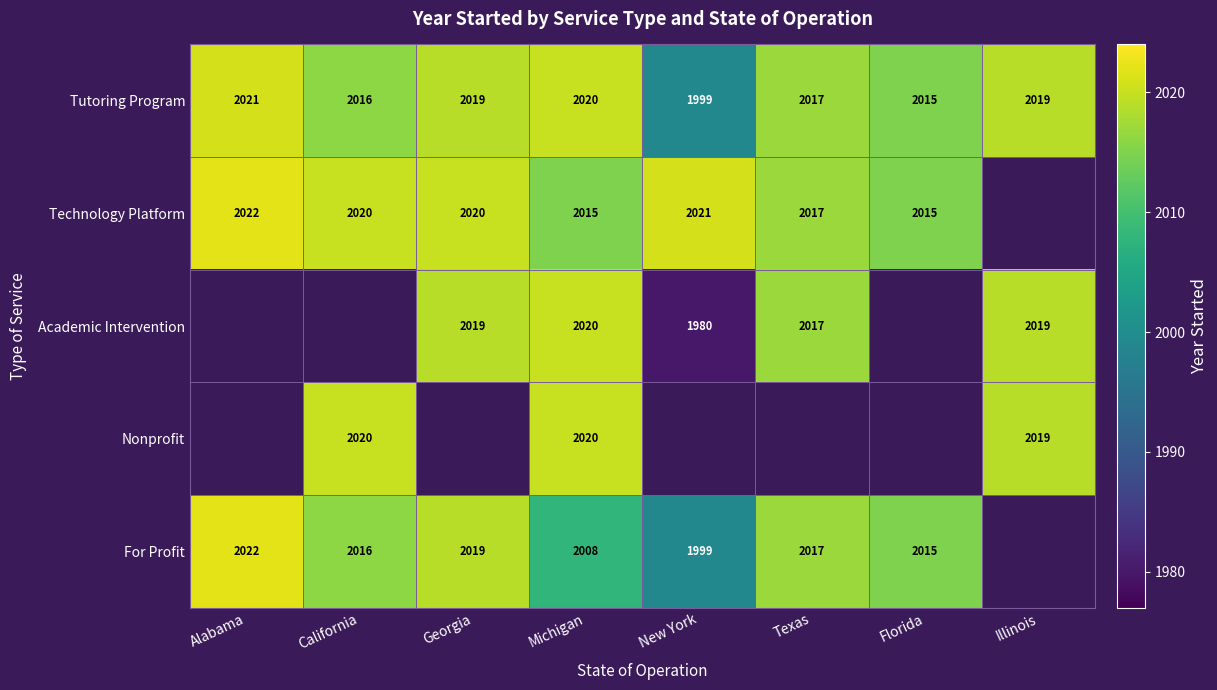

The value of Tutoring Program at California is 3556.7. True or false?

False